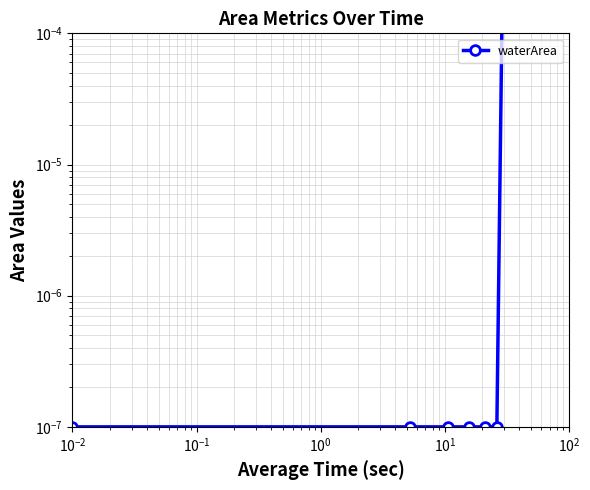

What is the difference between the maximum and minimum values?

0.2